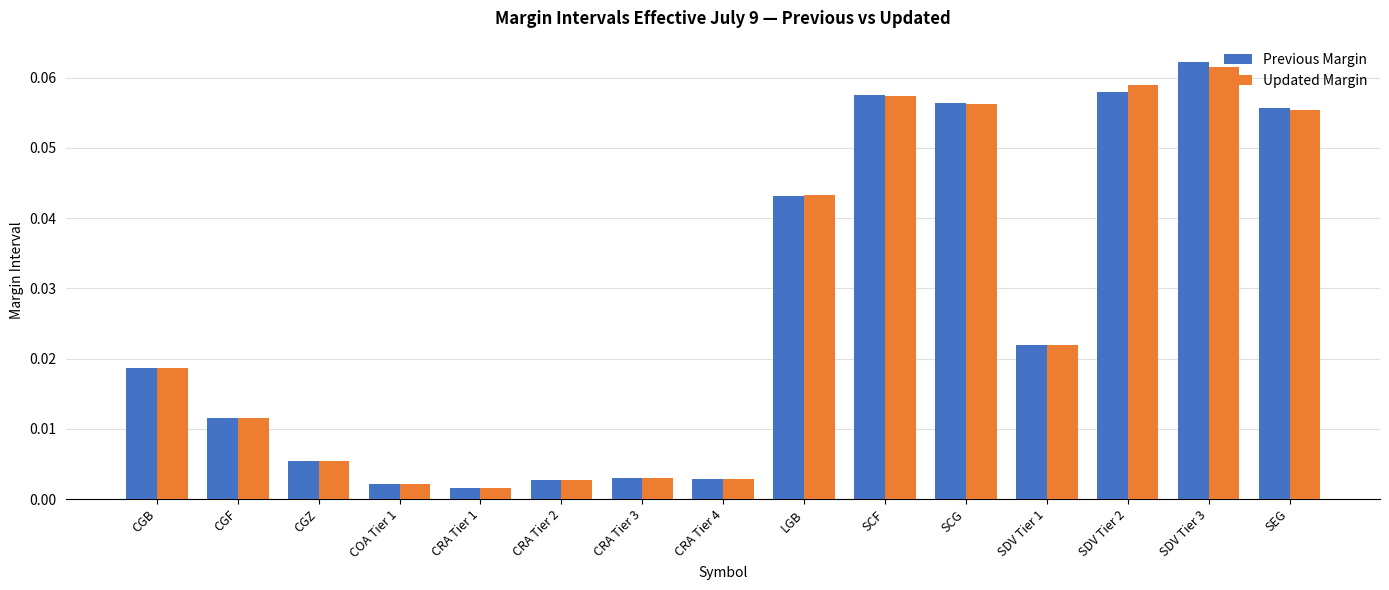

At how many categories does at least one series exceed 0?

15